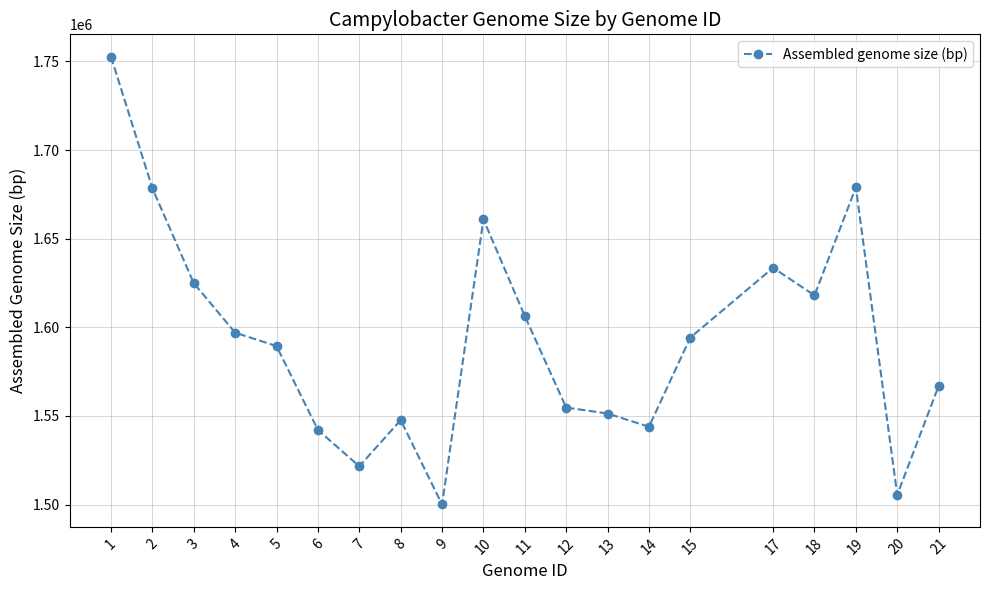

At which label does the data first exceed 1594196?

1